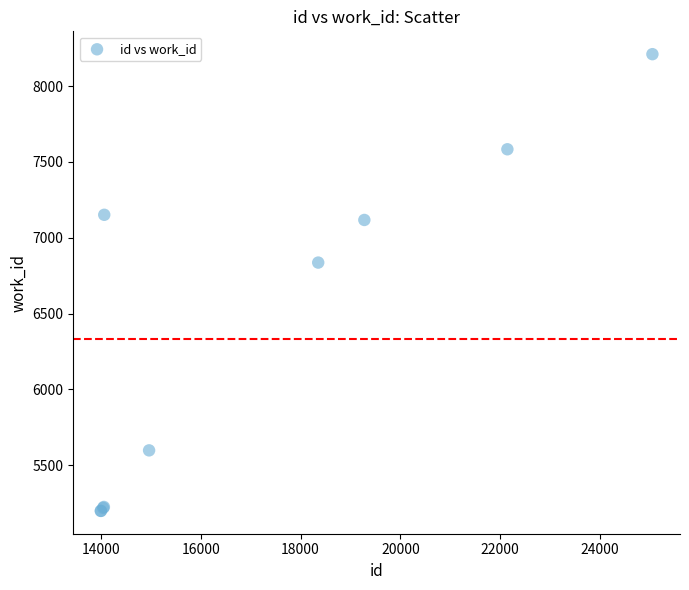

What Y value in the scatter plot is closest to 6704?

6836